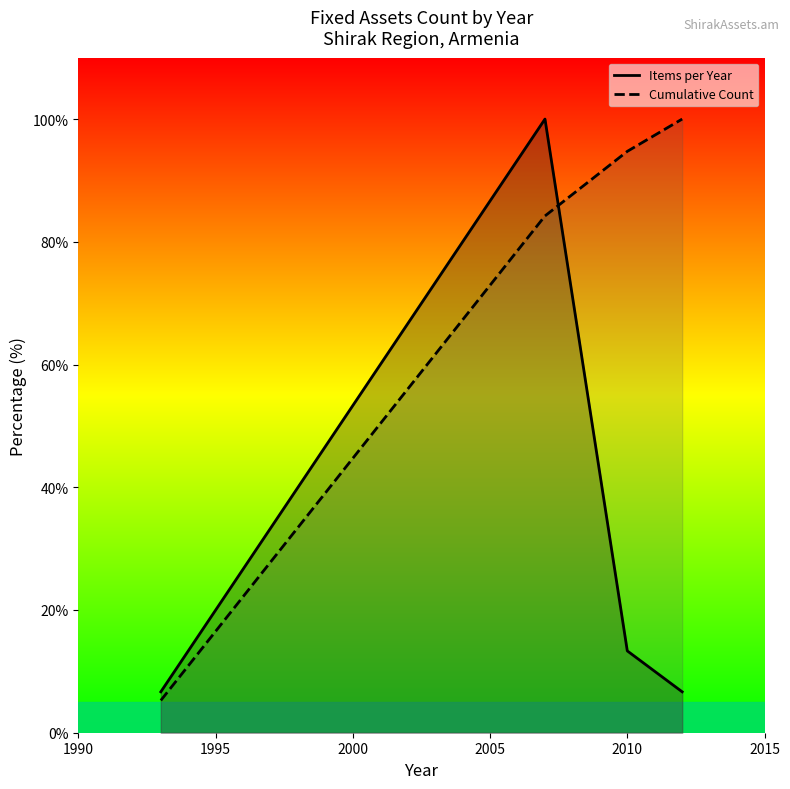

Reading left to right, transcribe all the data shown in this chart.

Items per Year: 6.7	100.0	13.3	6.7
Cumulative Count: 5.3	84.2	94.7	100.0